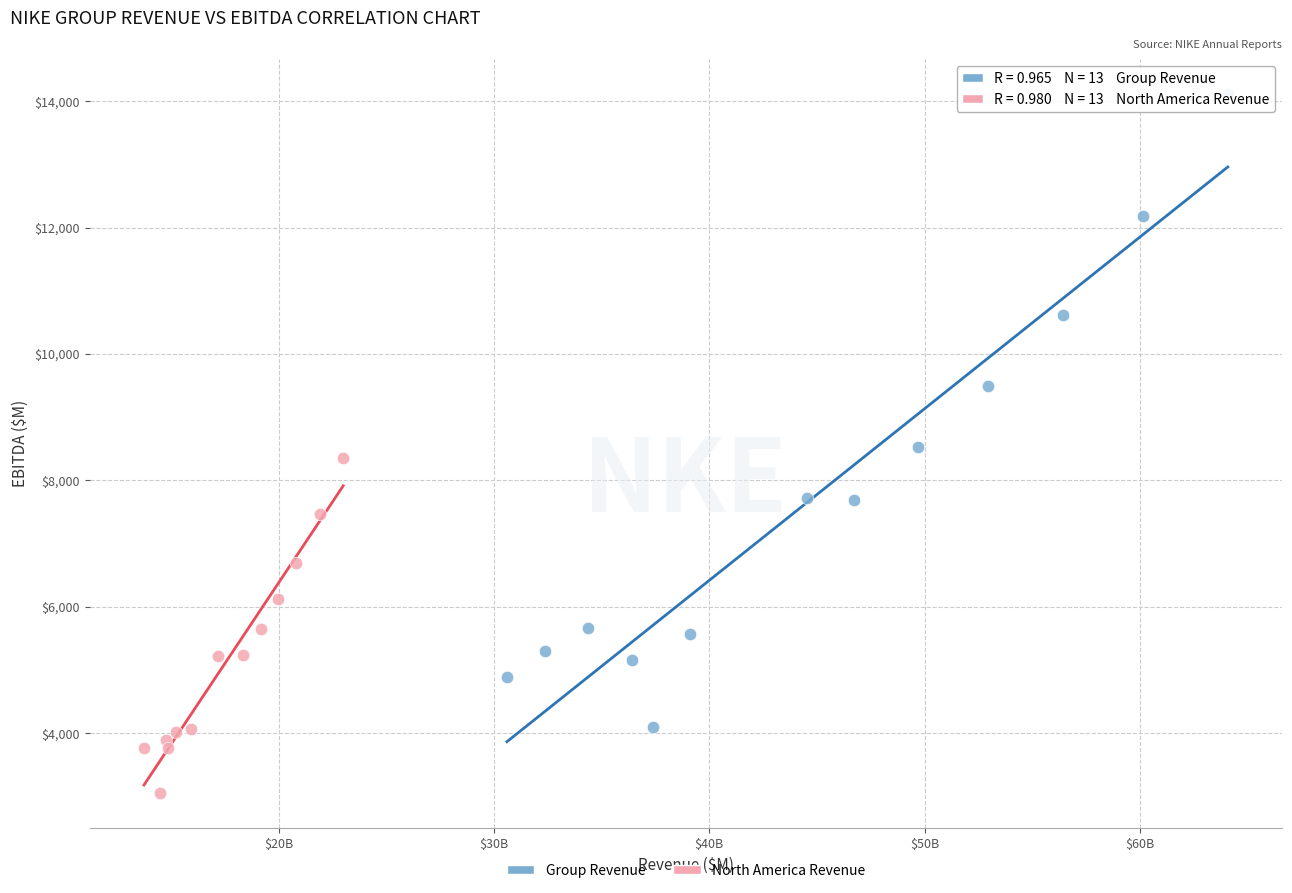

Which series has the largest Y range (max minus min)?

Group Revenue